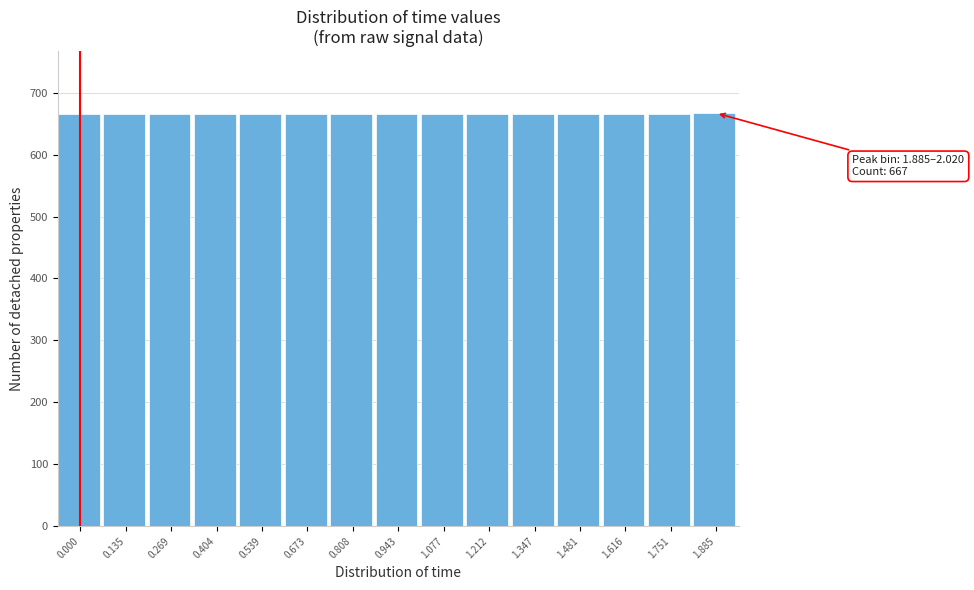

What is the value of the 2nd bar from the left?

666